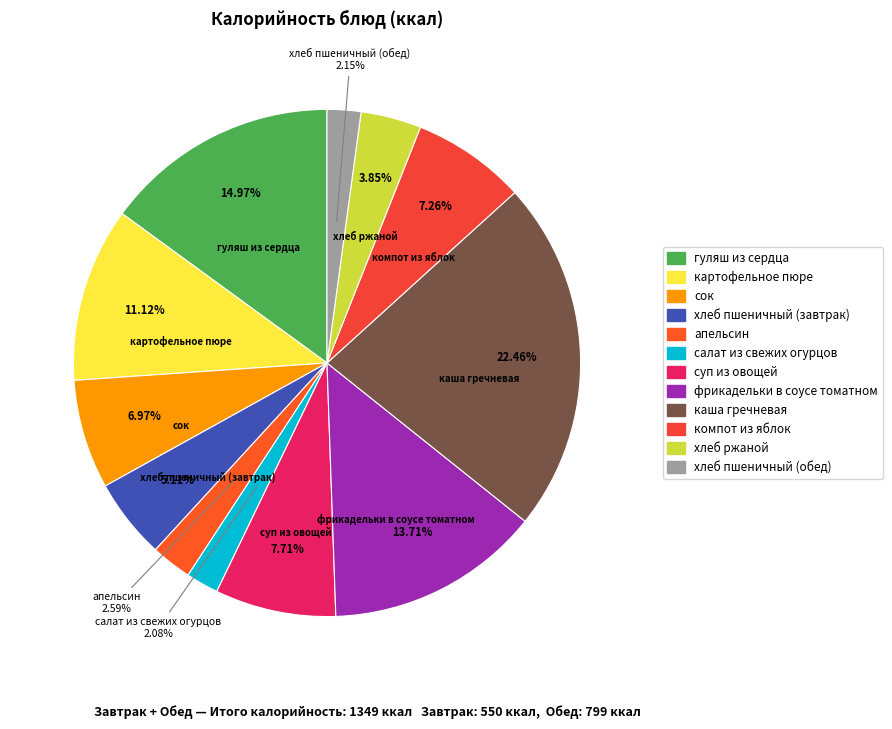

What percentage is NOT represented by салат из свежих огурцов?

97.9%